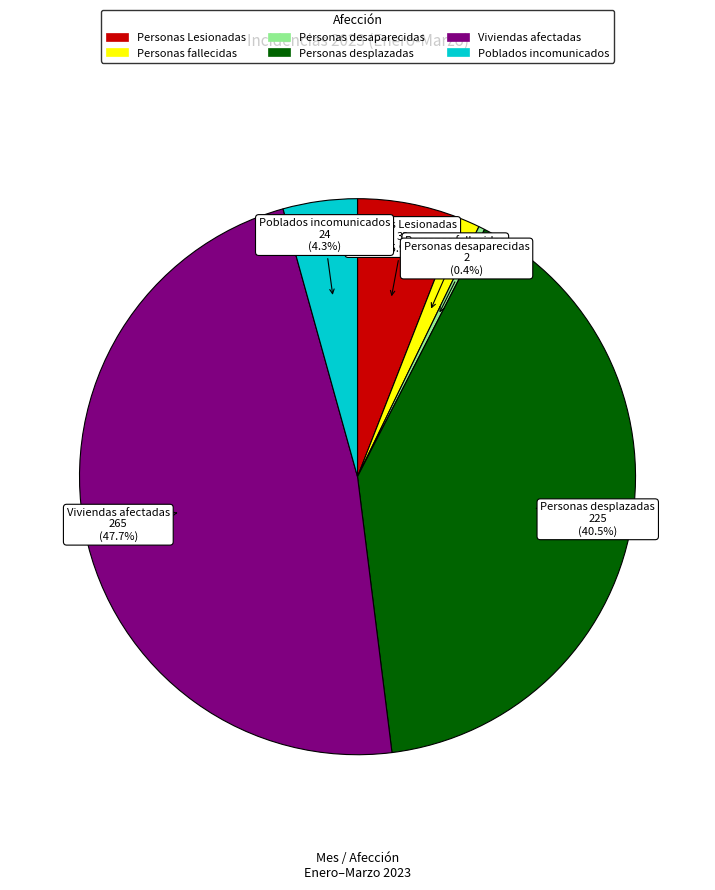

To the nearest percent, what is the average slice percentage?

17%